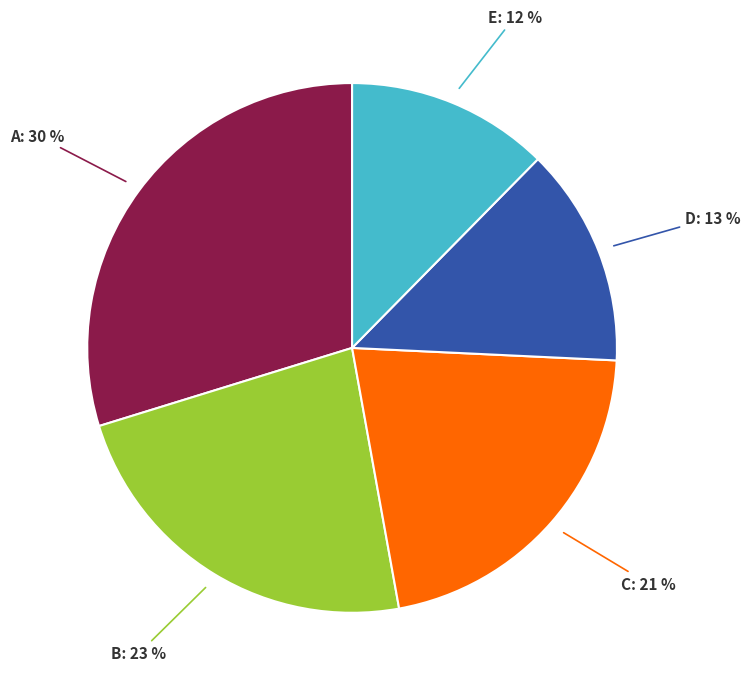

The B slice represents 23% of the pie. True or false?

True